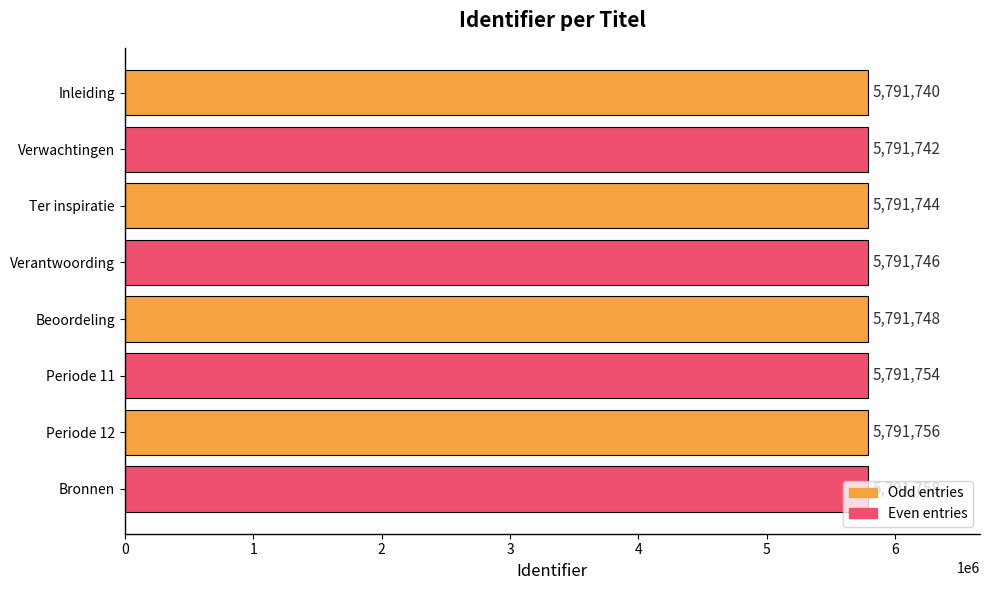

Rank the categories by value from highest to lowest.

Bronnen, Periode 12, Periode 11, Beoordeling, Verantwoording, Ter inspiratie, Verwachtingen, Inleiding